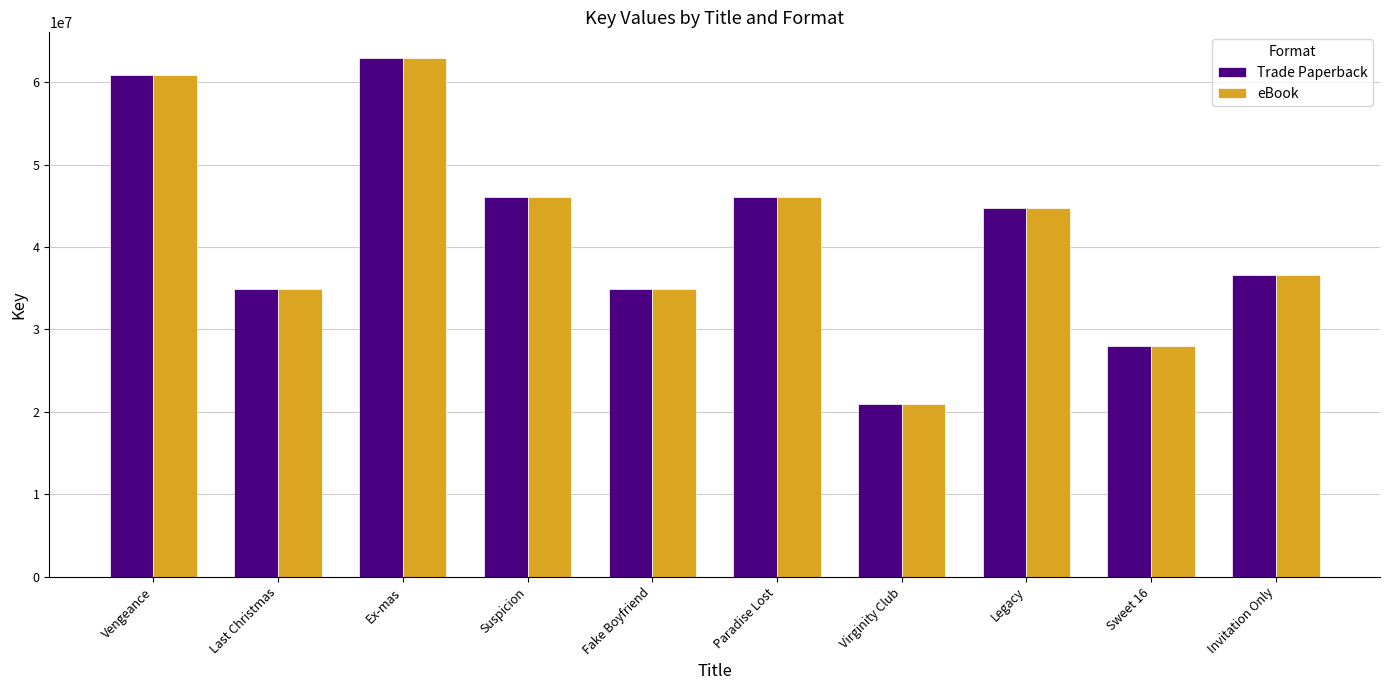

What is the total value across all series at Suspicion?

92176484